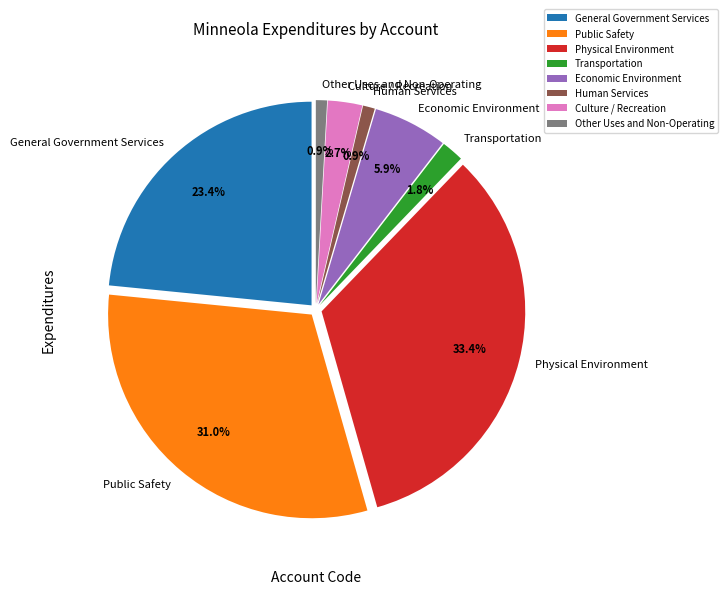

Which has a higher value, Public Safety or General Government Services?

Public Safety